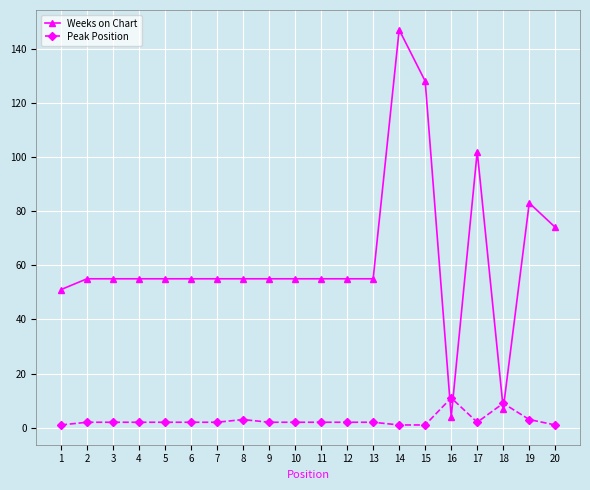

How many lines are shown in the chart?

2